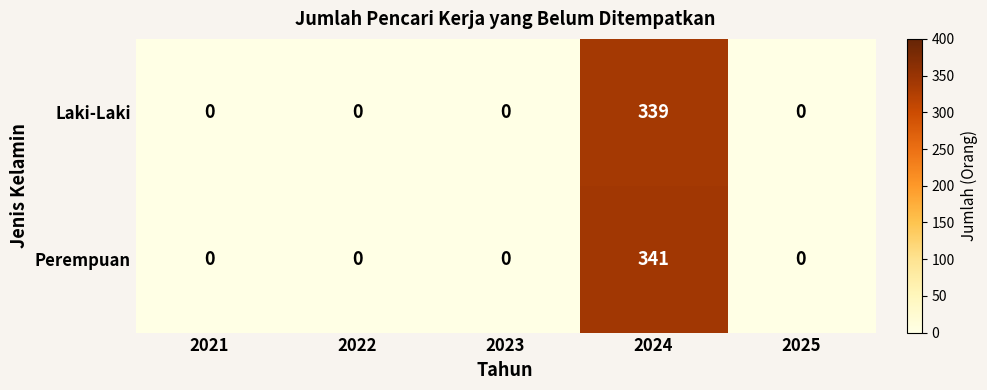

Reading left to right, what are all the values shown in this chart?

Laki-Laki: 2021=0	2022=0	2023=0	2024=339	2025=0
Perempuan: 2021=0	2022=0	2023=0	2024=341	2025=0